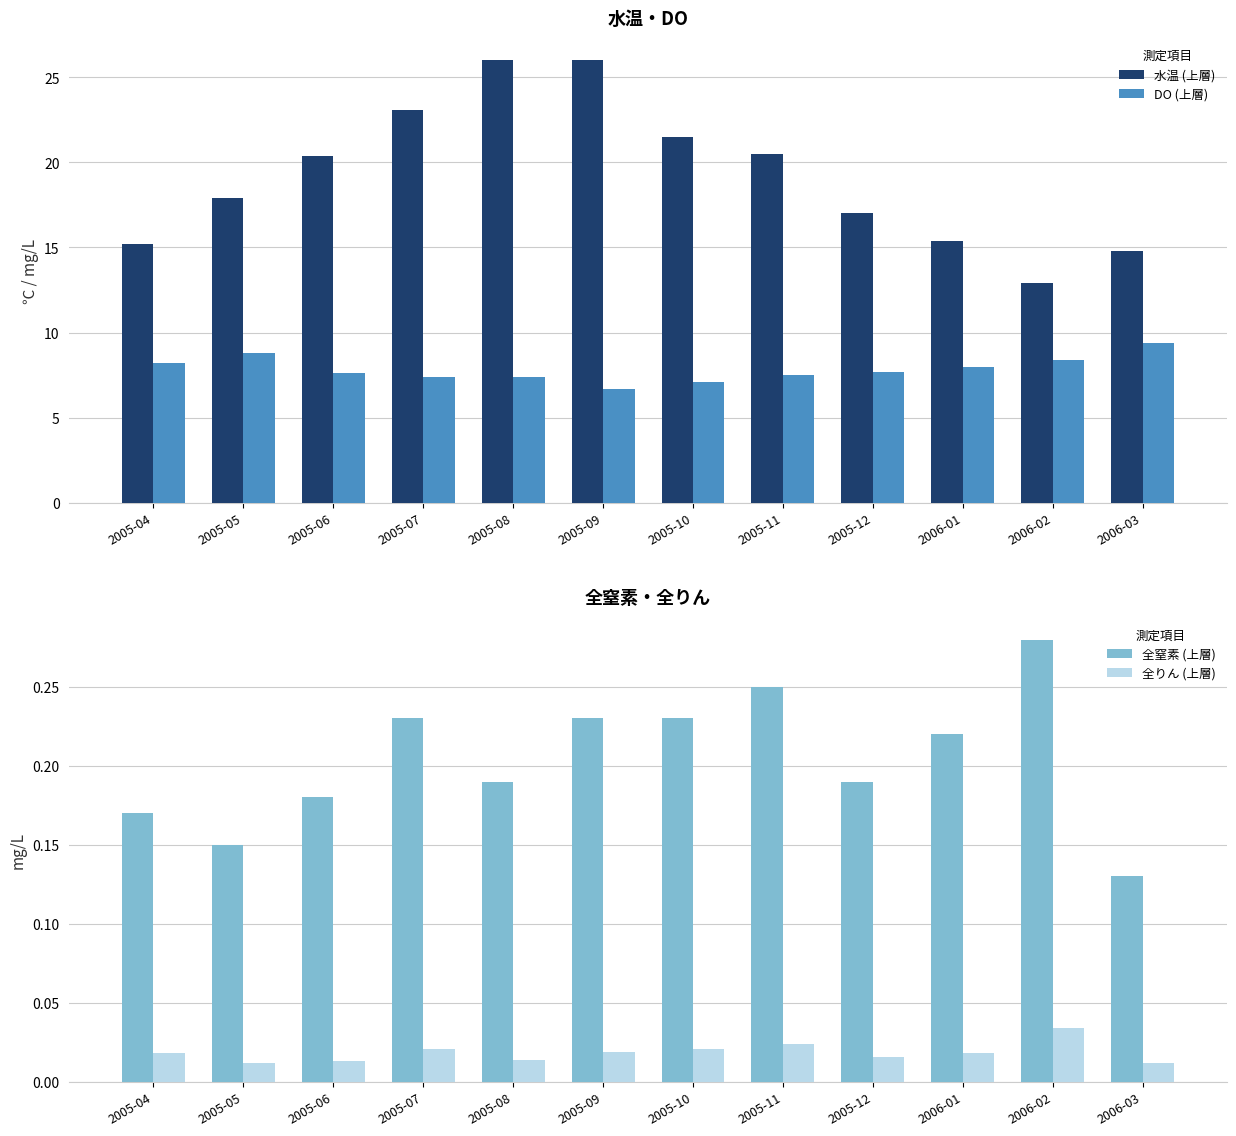

Reading left to right, list all the values displayed in this chart.

水温 (上層): 2005-04=15.2	2005-05=17.9	2005-06=20.4	2005-07=23.1	2005-08=26.0	2005-09=26.0	2005-10=21.5	2005-11=20.5	2005-12=17.0	2006-01=15.4	2006-02=12.9	2006-03=14.8
DO (上層): 2005-04=8.2	2005-05=8.8	2005-06=7.6	2005-07=7.4	2005-08=7.4	2005-09=6.7	2005-10=7.1	2005-11=7.5	2005-12=7.7	2006-01=8.0	2006-02=8.4	2006-03=9.4
全窒素 (上層): 2005-04=0.2	2005-05=0.1	2005-06=0.2	2005-07=0.2	2005-08=0.2	2005-09=0.2	2005-10=0.2	2005-11=0.2	2005-12=0.2	2006-01=0.2	2006-02=0.3	2006-03=0.1
全りん (上層): 2005-04=0.0	2005-05=0.0	2005-06=0.0	2005-07=0.0	2005-08=0.0	2005-09=0.0	2005-10=0.0	2005-11=0.0	2005-12=0.0	2006-01=0.0	2006-02=0.0	2006-03=0.0